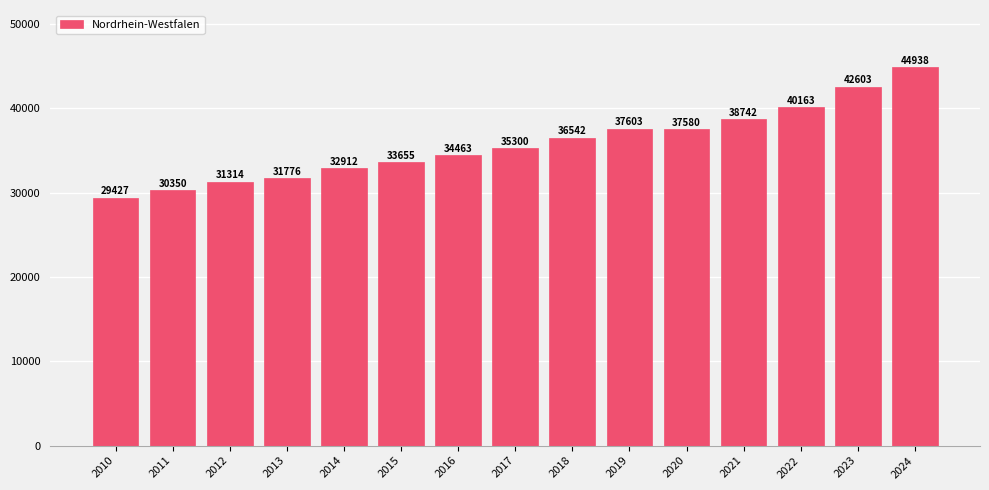

Reading left to right, list all the values displayed in this chart.

2010=29427	2011=30350	2012=31314	2013=31776	2014=32912	2015=33655	2016=34463	2017=35300	2018=36542	2019=37603	2020=37580	2021=38742	2022=40163	2023=42603	2024=44938